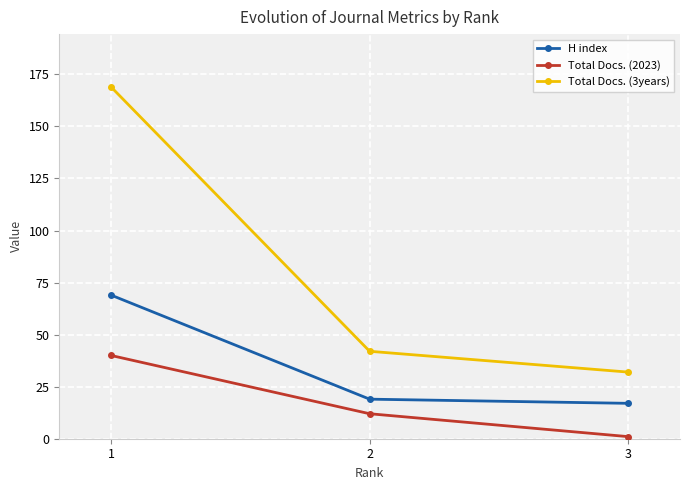

What is the difference between the maximum and minimum values in the H index series?

52